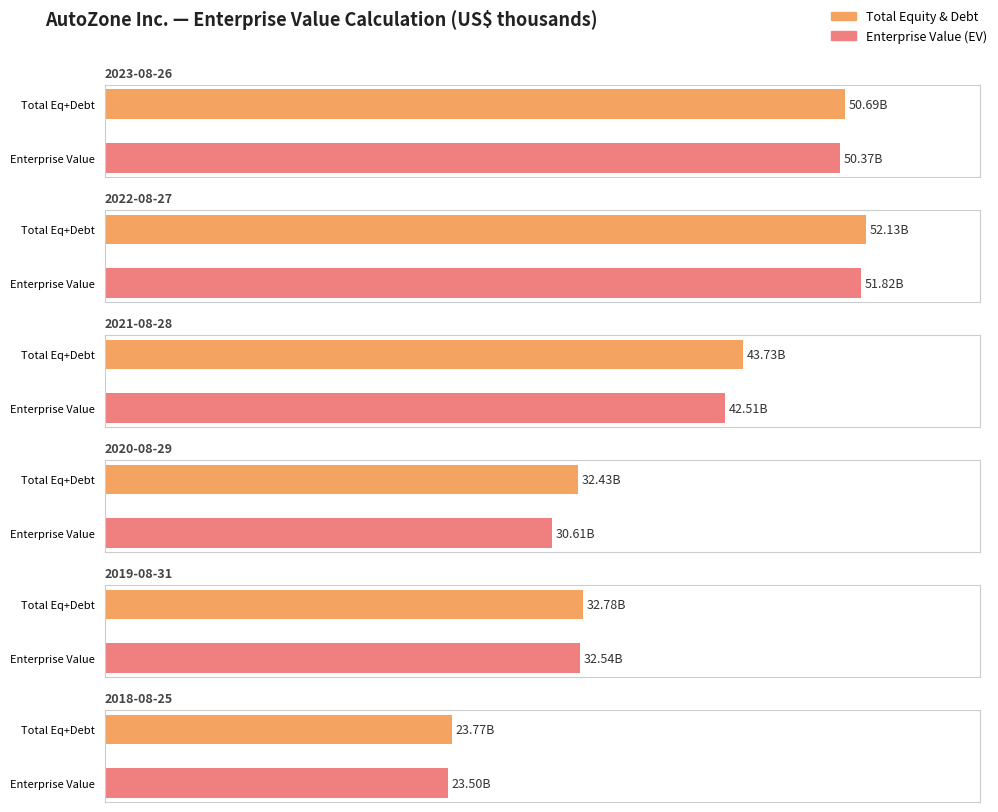

What is the value of the 2021-08-28 bar at the 4th from the left?

42513078